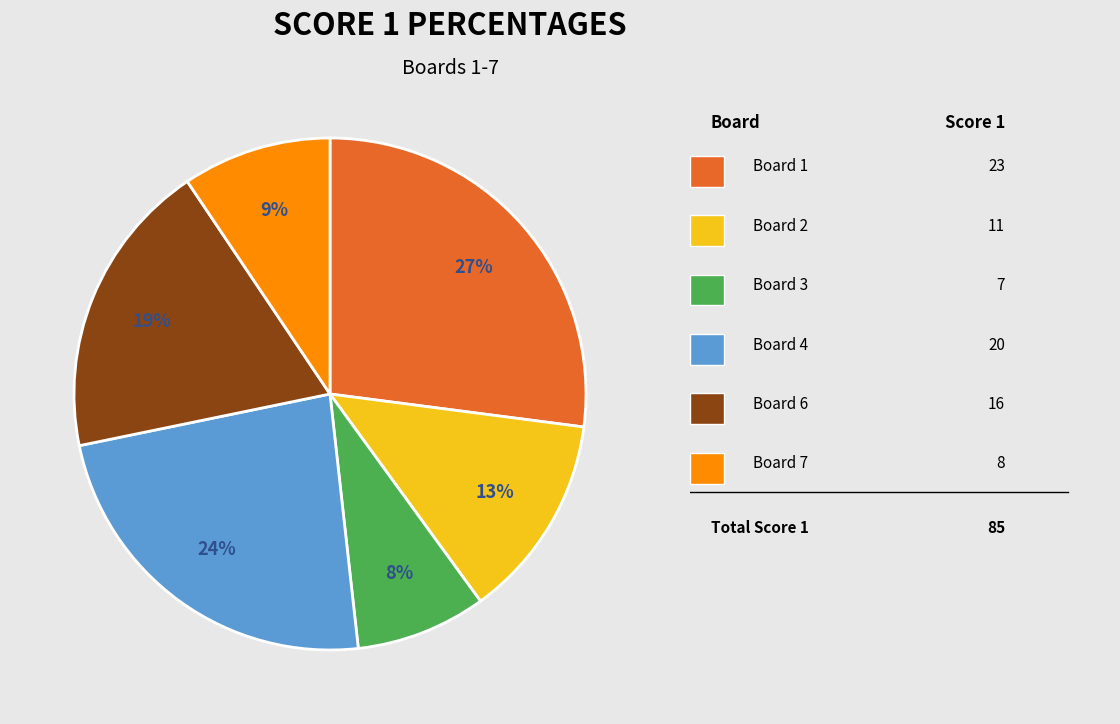

To the nearest percent, what is the average slice percentage?

17%